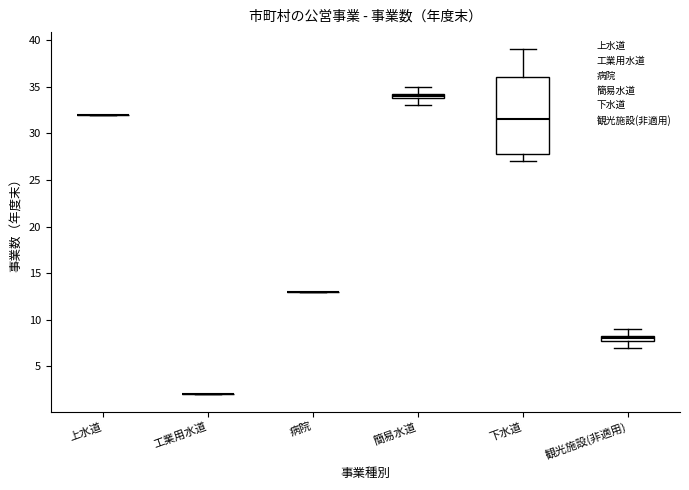

Comparing the boxes themselves (not the whiskers), which one is the tallest?

下水道